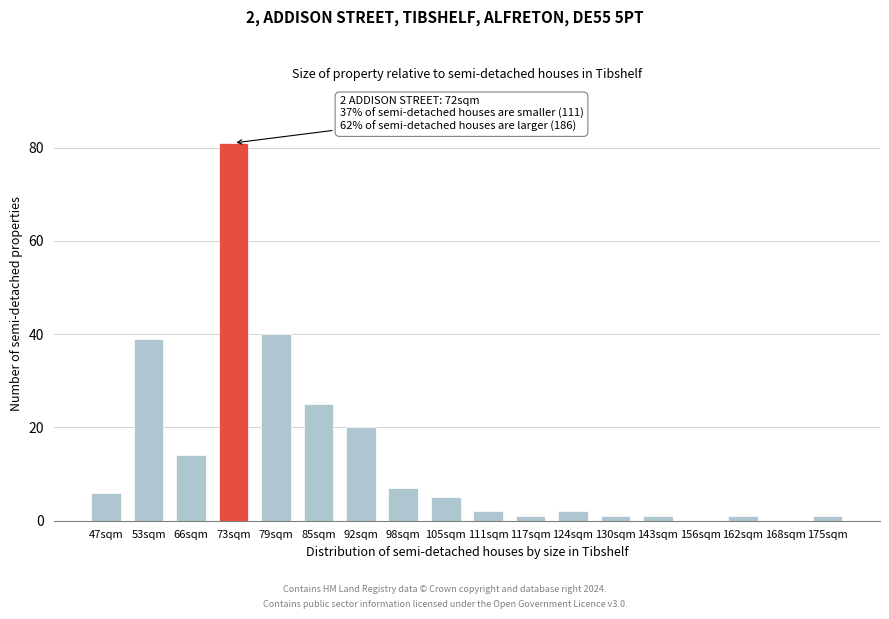

Reading right to left, extract all data points from this chart.

175sqm=1	168sqm=0	162sqm=1	156sqm=0	143sqm=1	130sqm=1	124sqm=2	117sqm=1	111sqm=2	105sqm=5	98sqm=7	92sqm=20	85sqm=25	79sqm=40	73sqm=81	66sqm=14	53sqm=39	47sqm=6